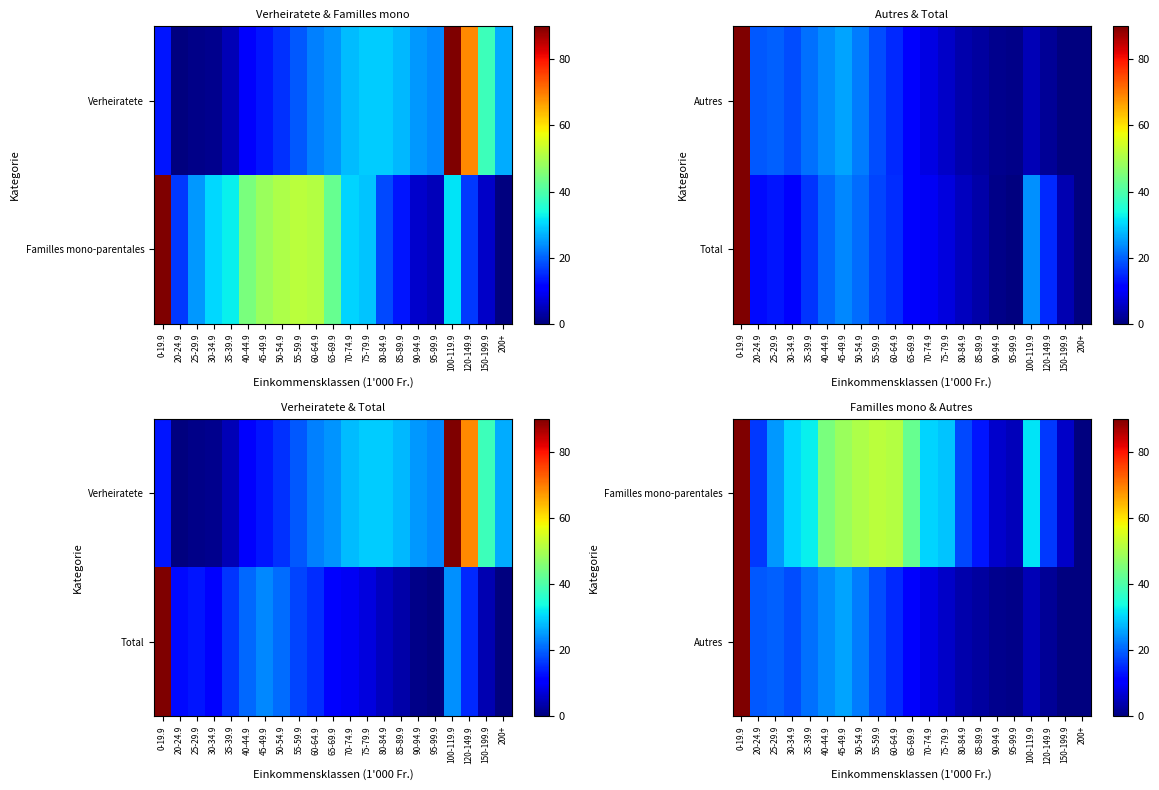

Is it true that Autres equals 35.7 at 0-19.9?

False